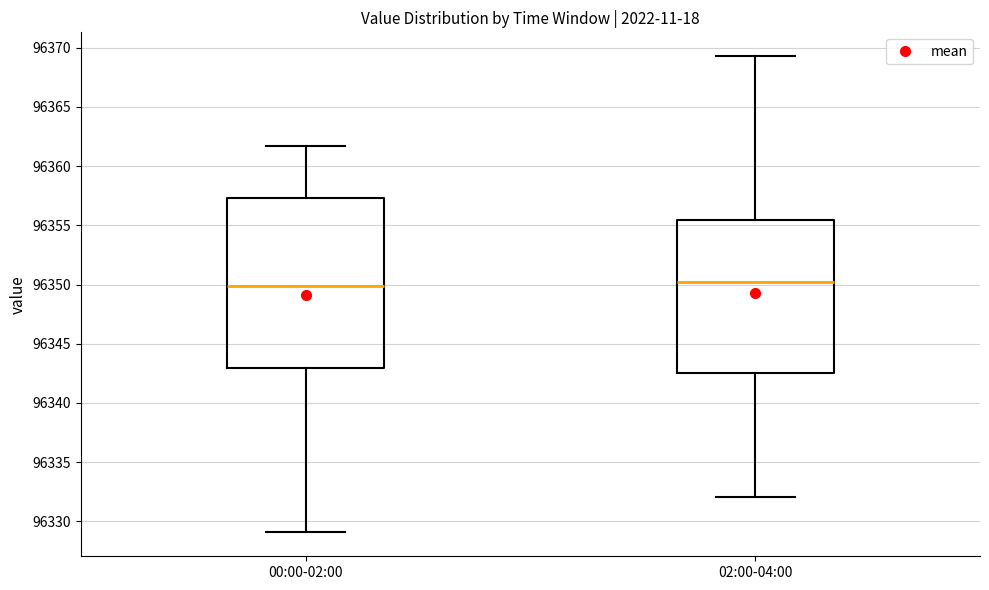

Comparing the boxes themselves (not the whiskers), which one is the tallest?

00:00-02:00